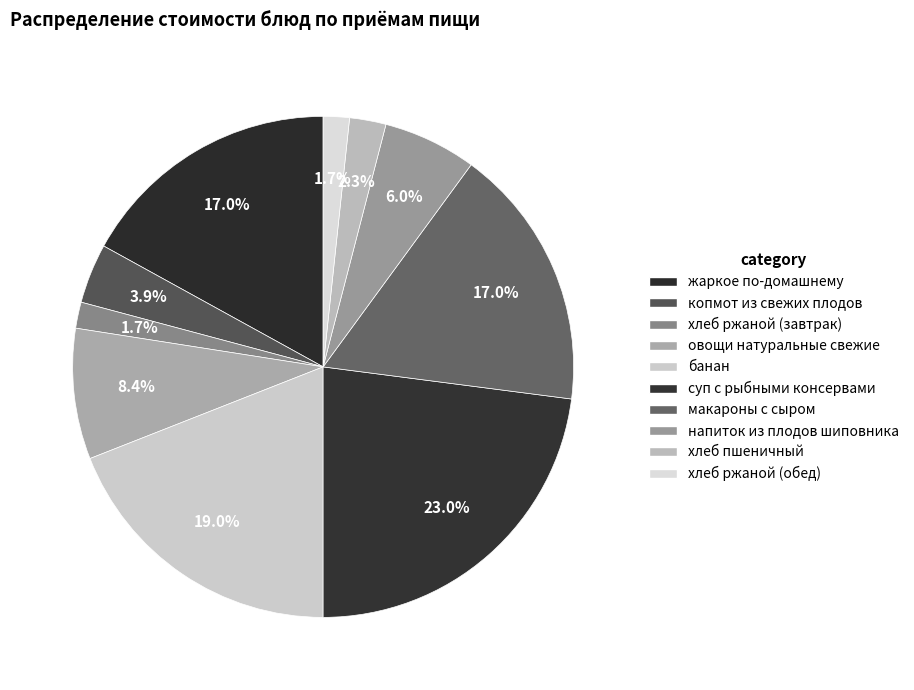

Is it true that банан is 19% of the pie?

True